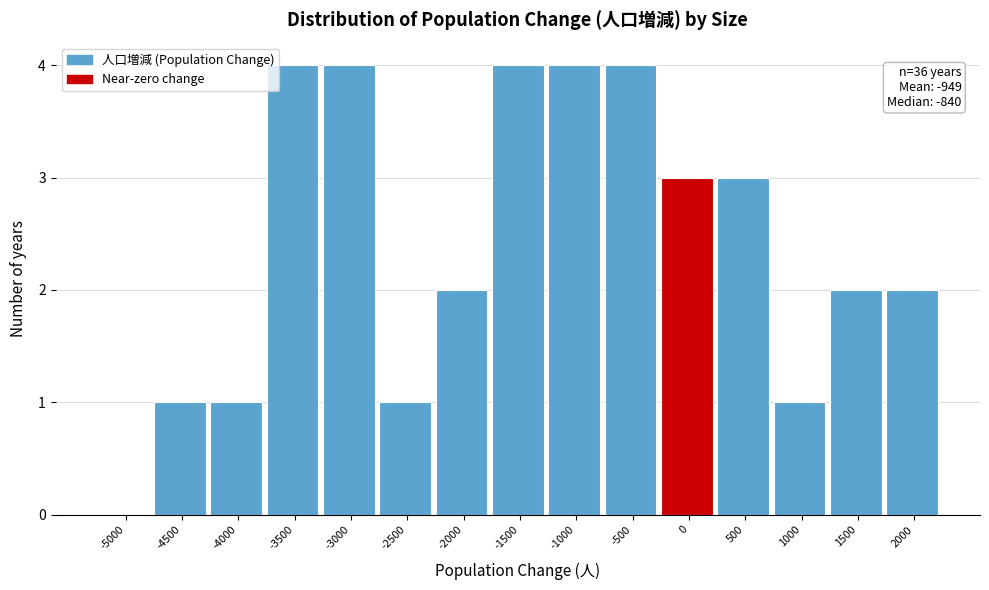

Reading left to right, list all the values displayed in this chart.

-5000=0	-4500=1	-4000=1	-3500=4	-3000=4	-2500=1	-2000=2	-1500=4	-1000=4	-500=4	0=3	500=3	1000=1	1500=2	2000=2